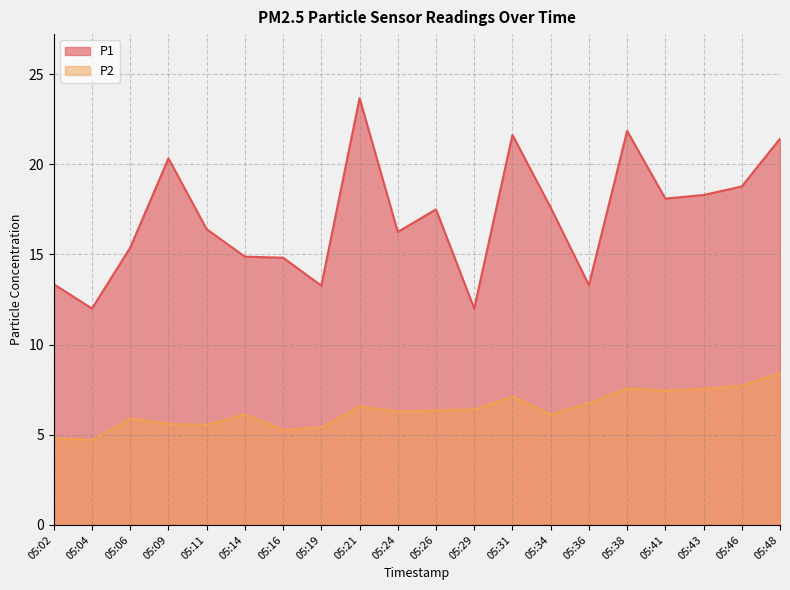

The P2 series shows 3.1 at 05:09. True or false?

False